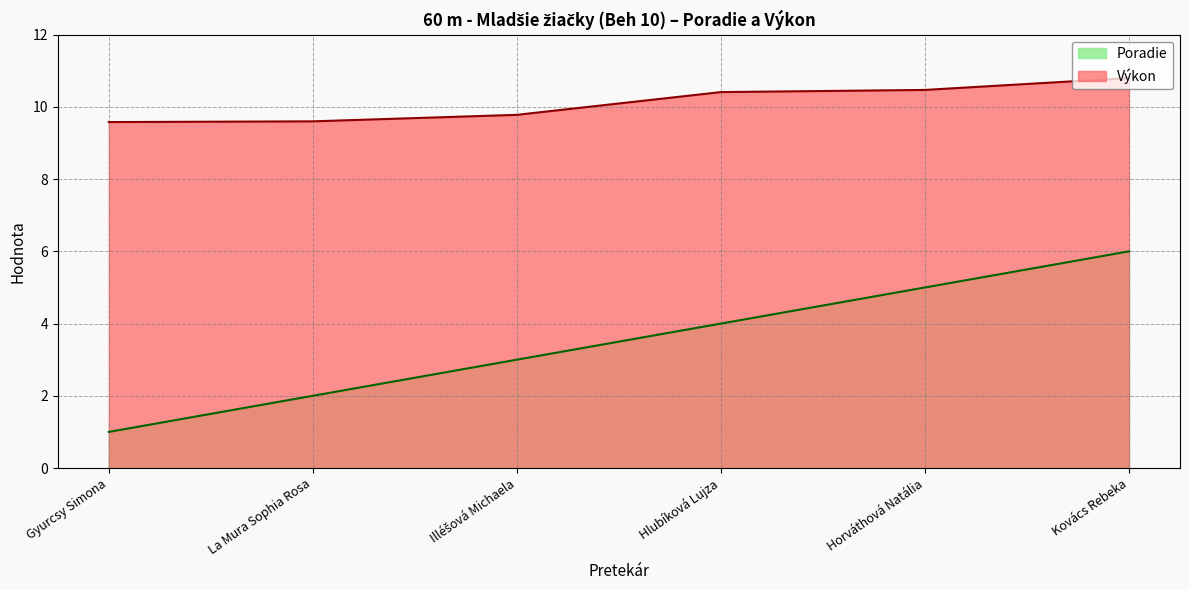

What are all the series names shown in the legend?

Poradie, Výkon